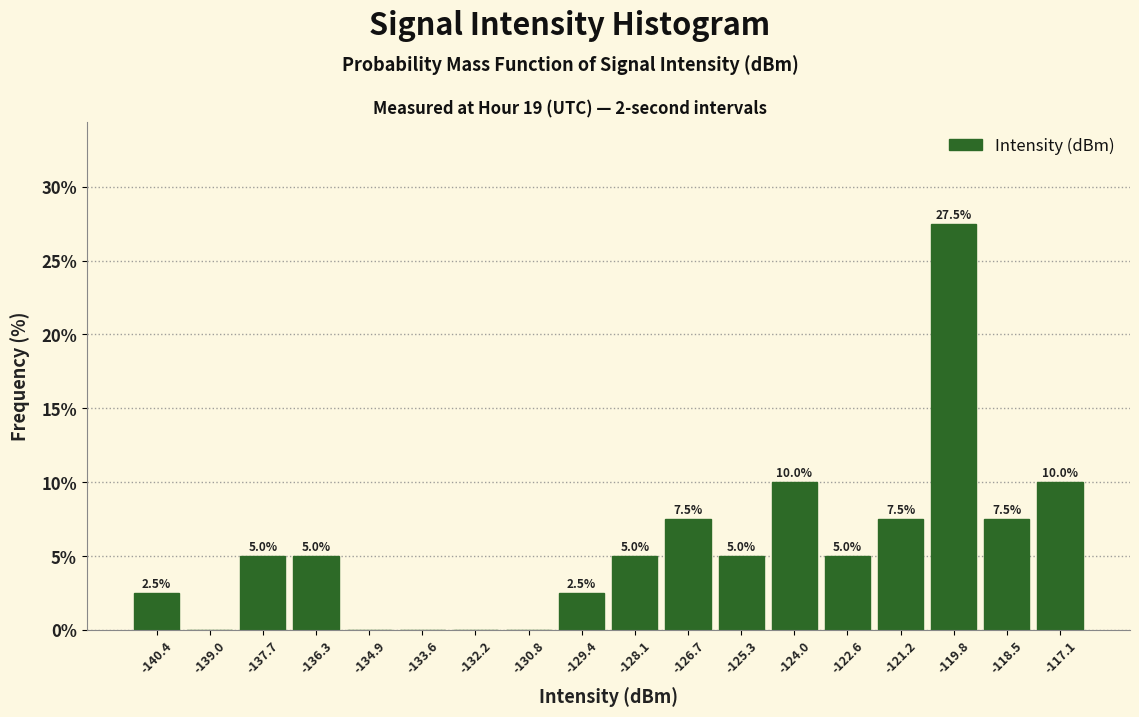

Which range on the x-axis has the tallest bar?

-120.6 to -119.2